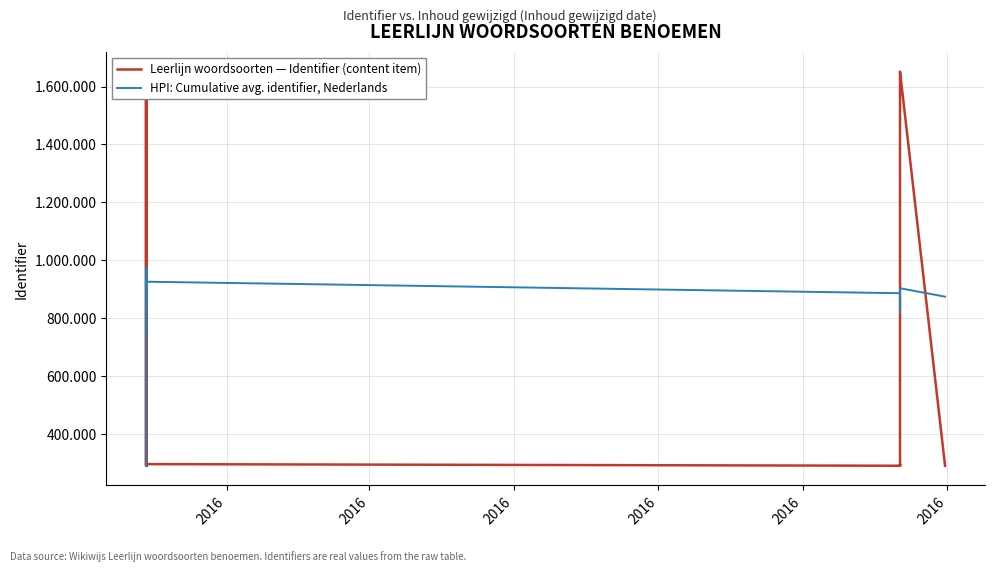

List the series in order of their peak value, highest first.

Leerlijn woordsoorten — Identifier (content item), HPI: Cumulative avg. identifier, Nederlands